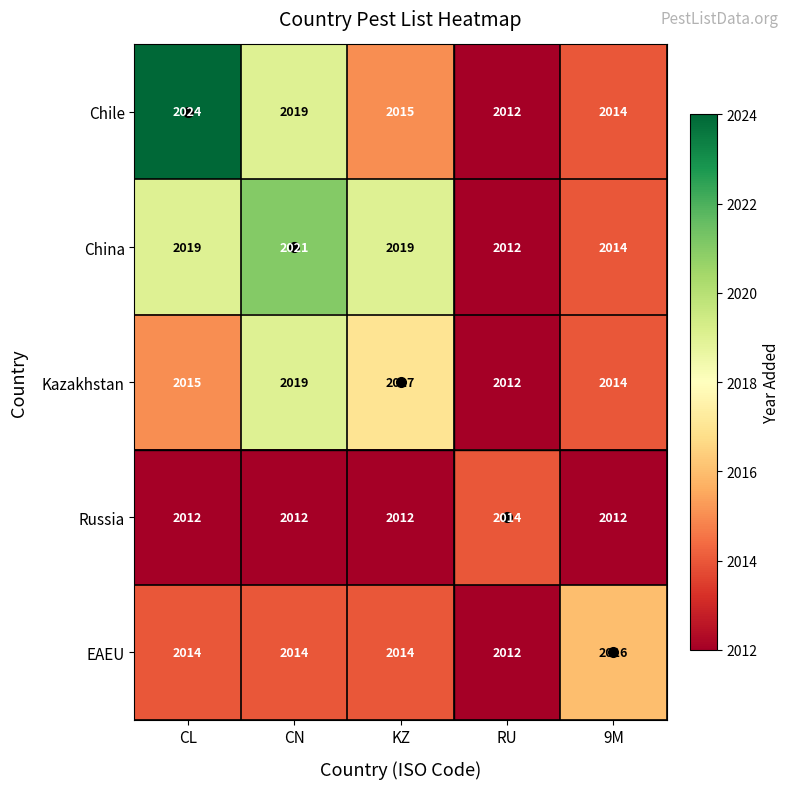

The value of Kazakhstan at KZ is 2017. True or false?

True